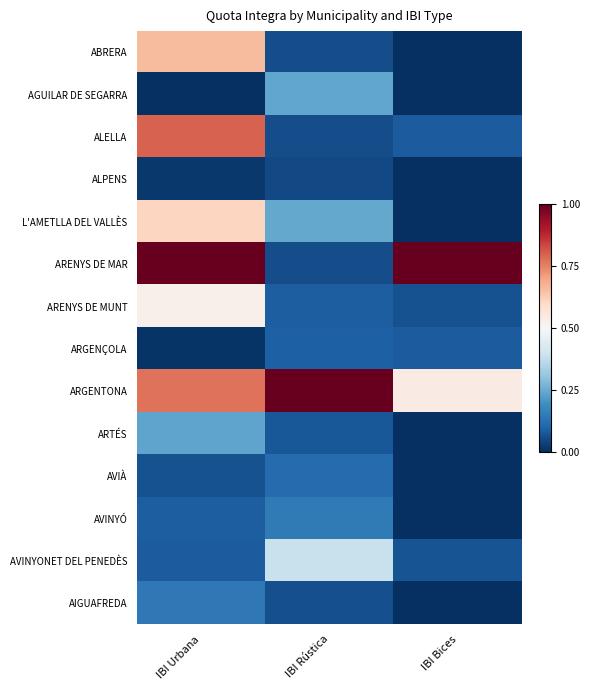

At how many categories does at least one series exceed 0?

3